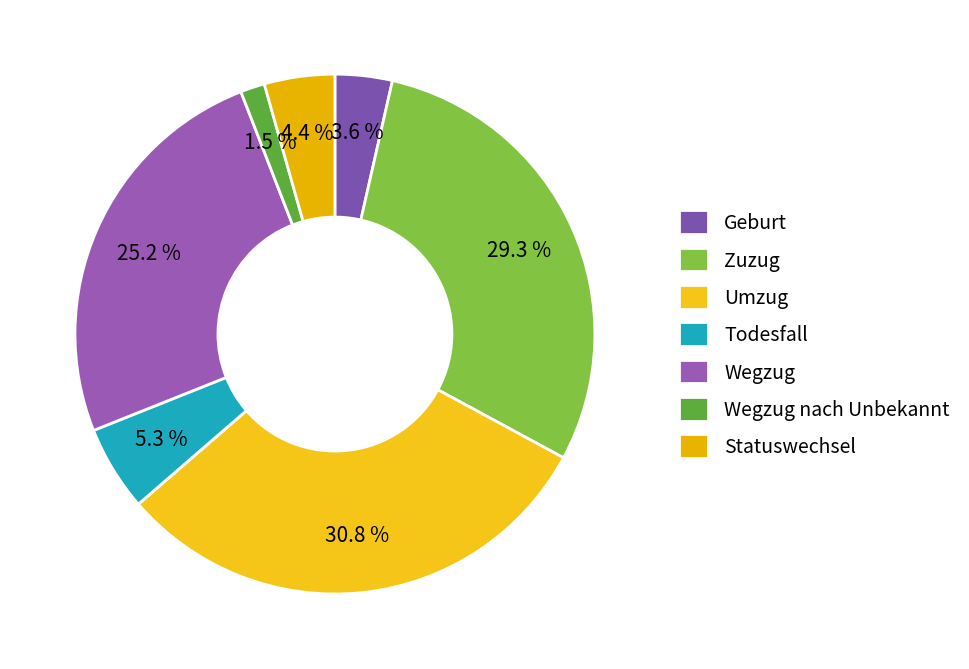

The Statuswechsel slice represents 4% of the pie. True or false?

True